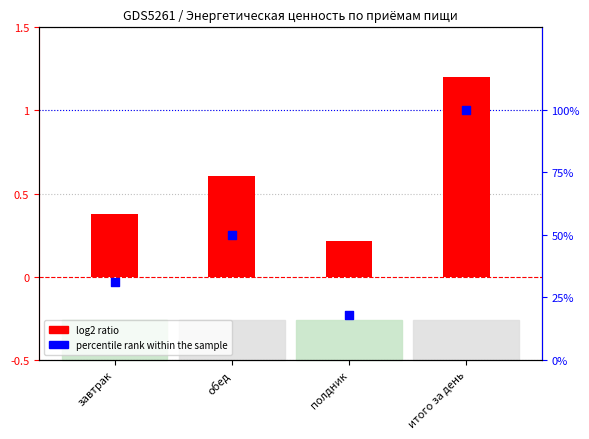

What are all the series names shown in the legend?

log2 ratio, percentile rank within the sample